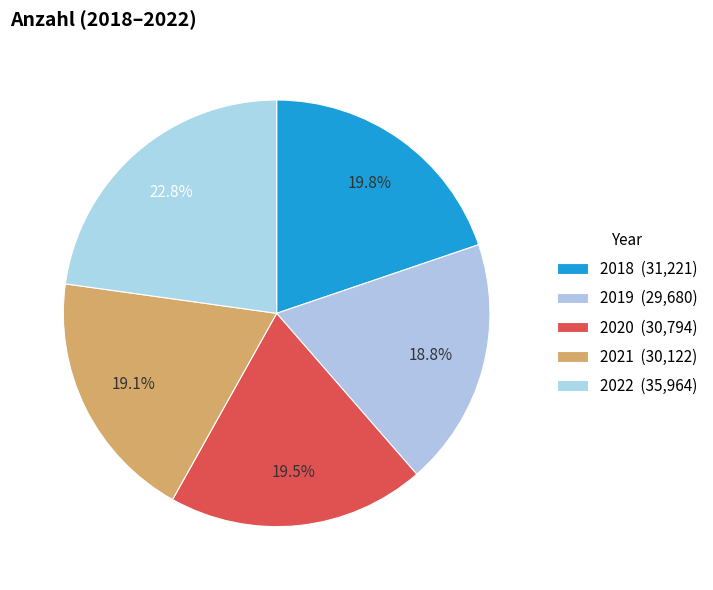

Count the number of slices in the pie.

5